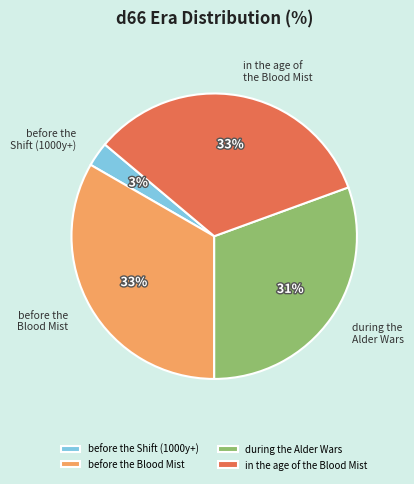

How many segments does this pie chart have?

4